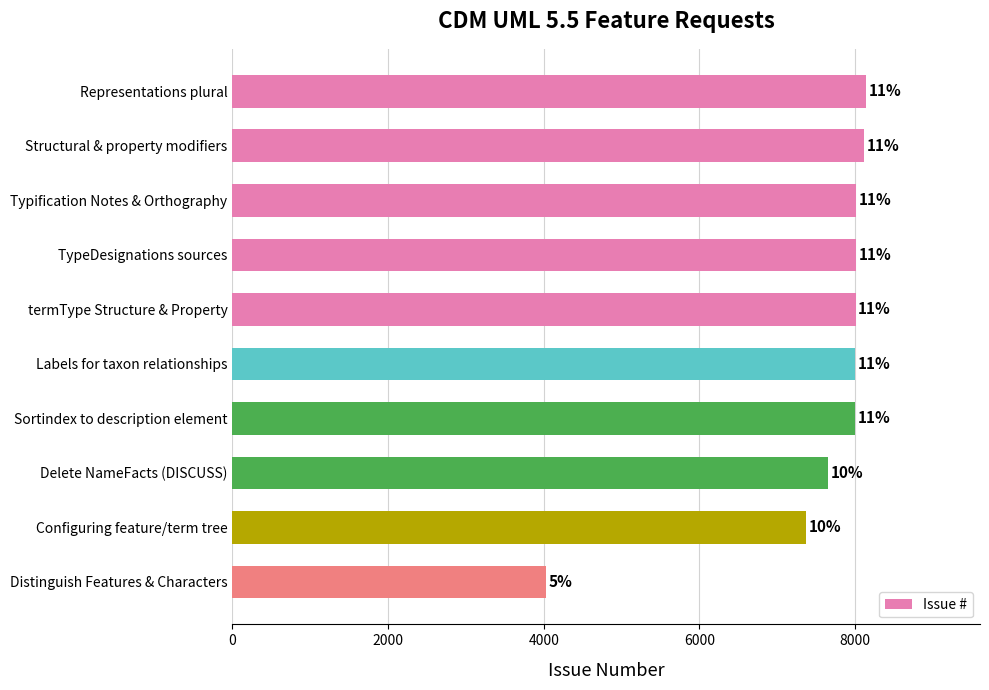

Does the chart contain any negative values?

No